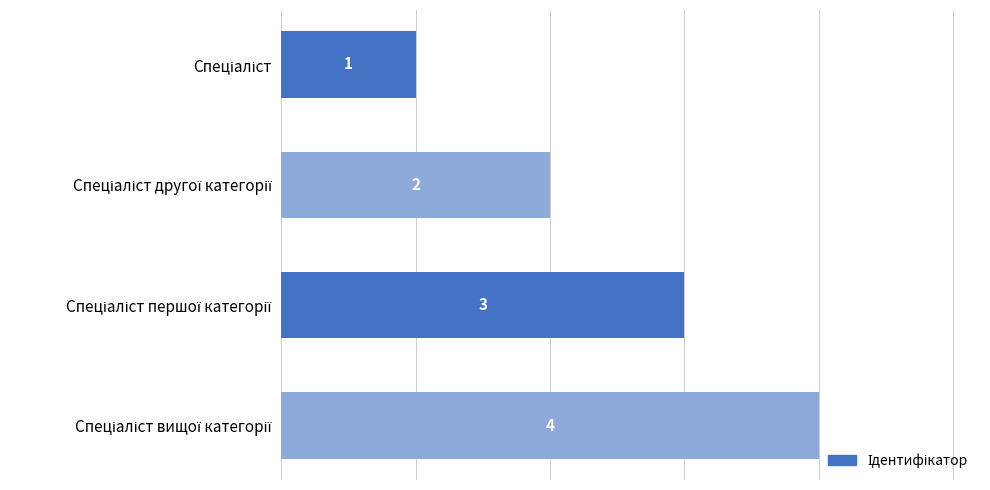

What is the maximum value shown in the chart?

4